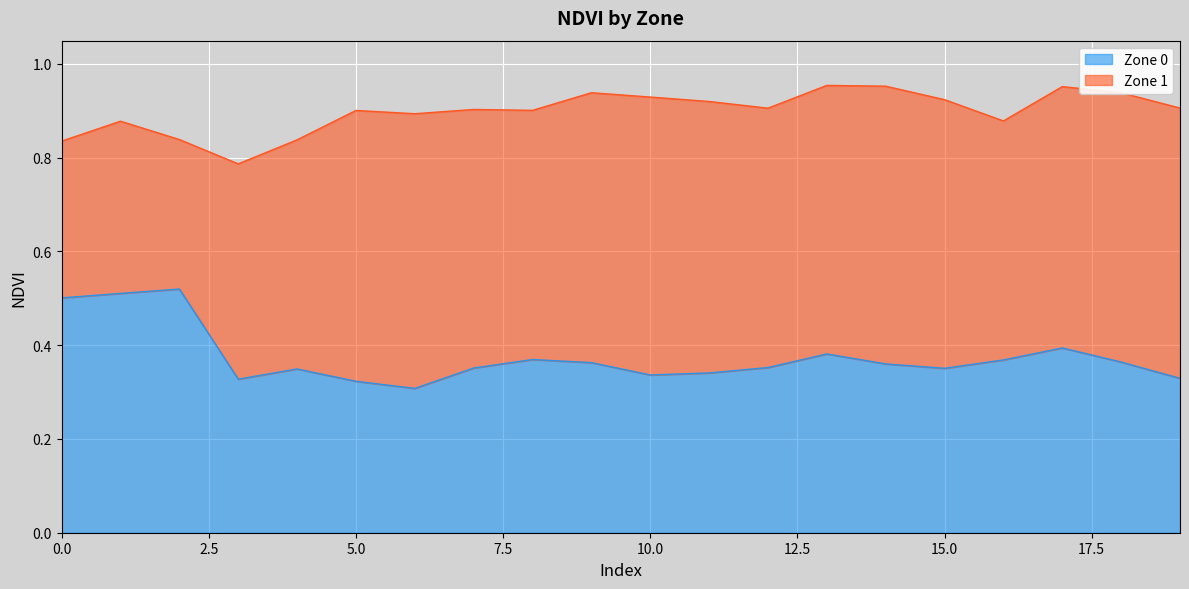

List the labels in order of value, smallest first.

6, 5, 3, 19, 10, 11, 4, 15, 7, 12, 14, 9, 18, 16, 8, 13, 17, 0, 1, 2